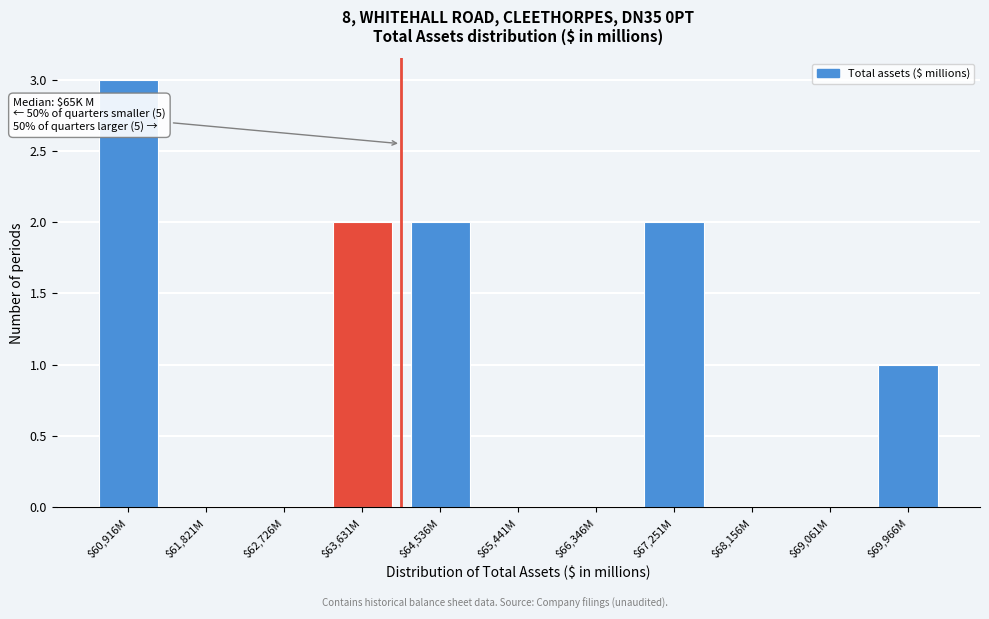

What is the sum of all values?

10